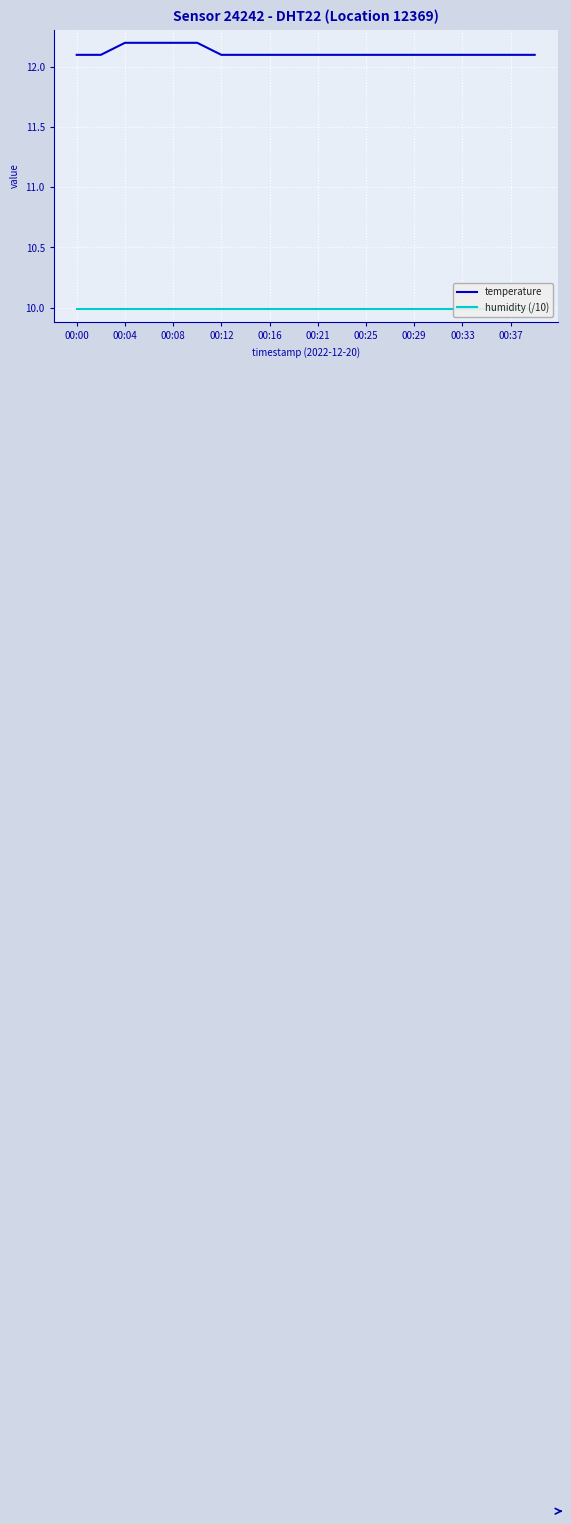

Is it true that temperature equals 12.2 at 00:08?

True